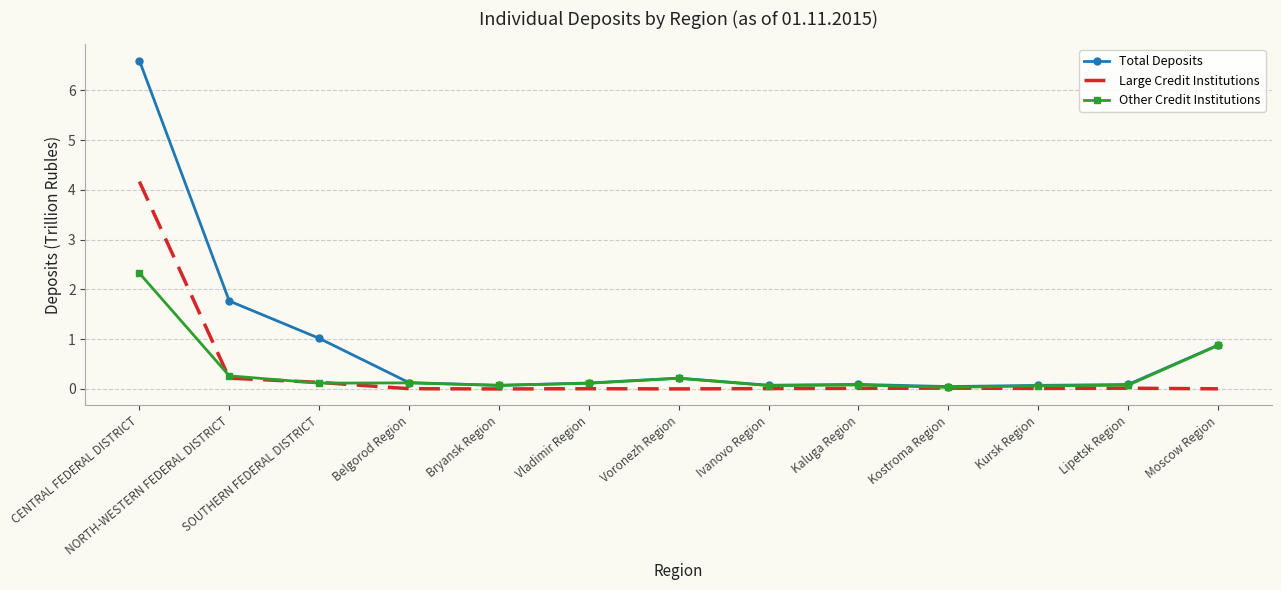

True or false: Other Credit Institutions has more than 0 interior local peaks.

True